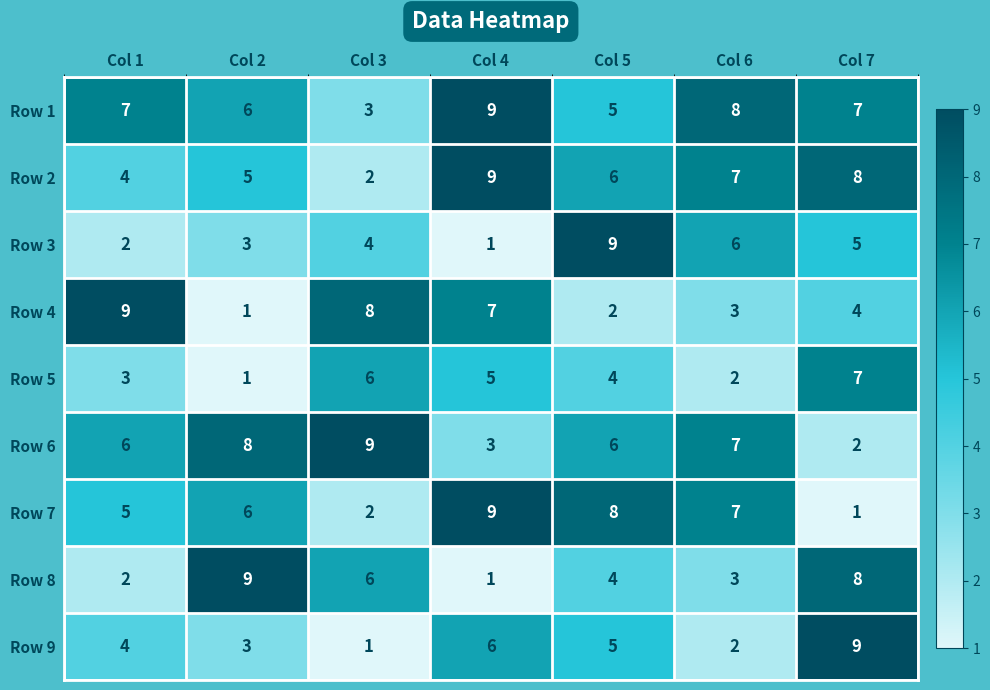

What is the total value across all series at Col 7?

51